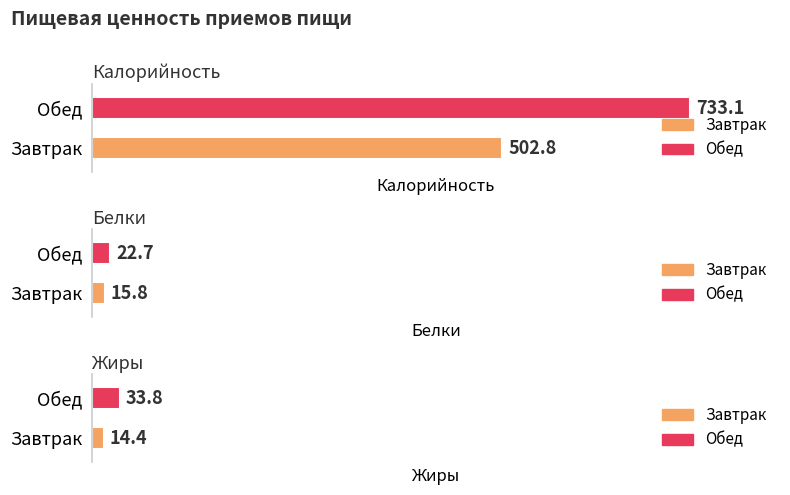

Where is Калорийность nearest to the value 617?

Завтрак